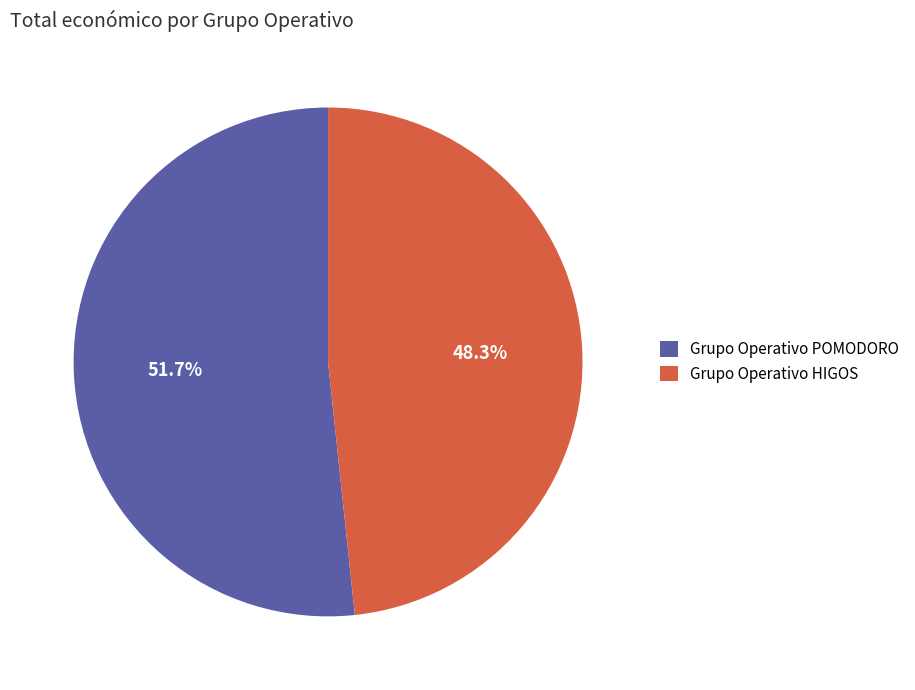

To the nearest percent, what portion does Grupo Operativo HIGOS represent?

48%